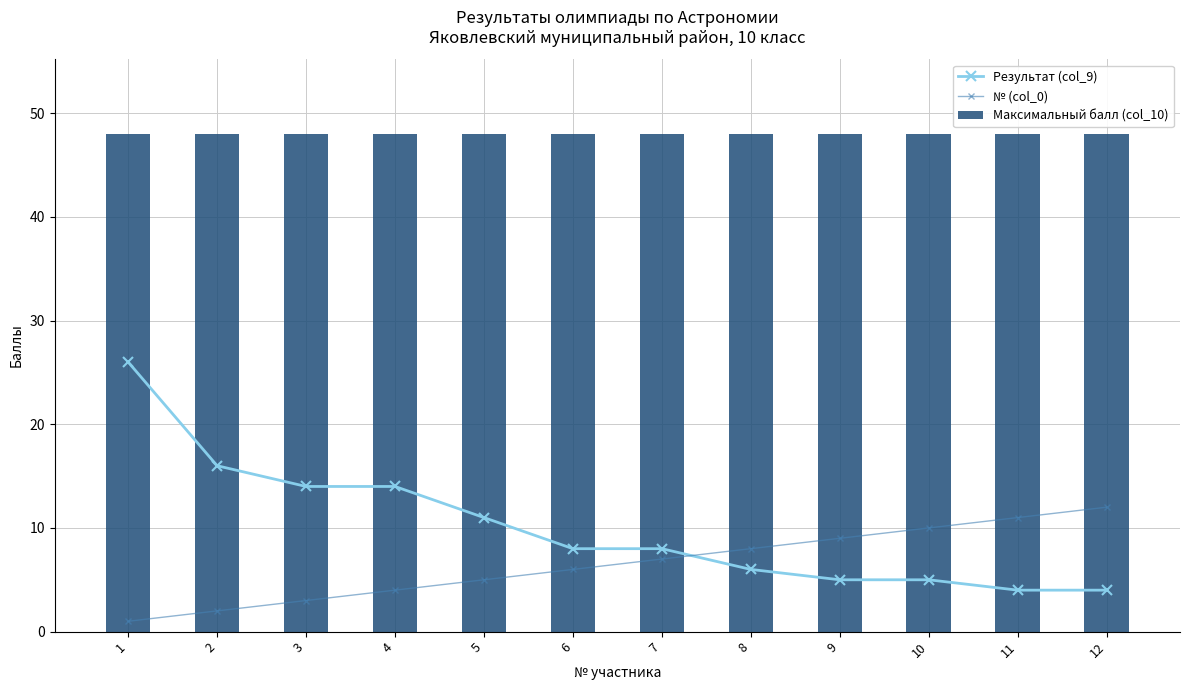

True or false: Максимальный балл (col_10) has a value of 81 at 12.

False